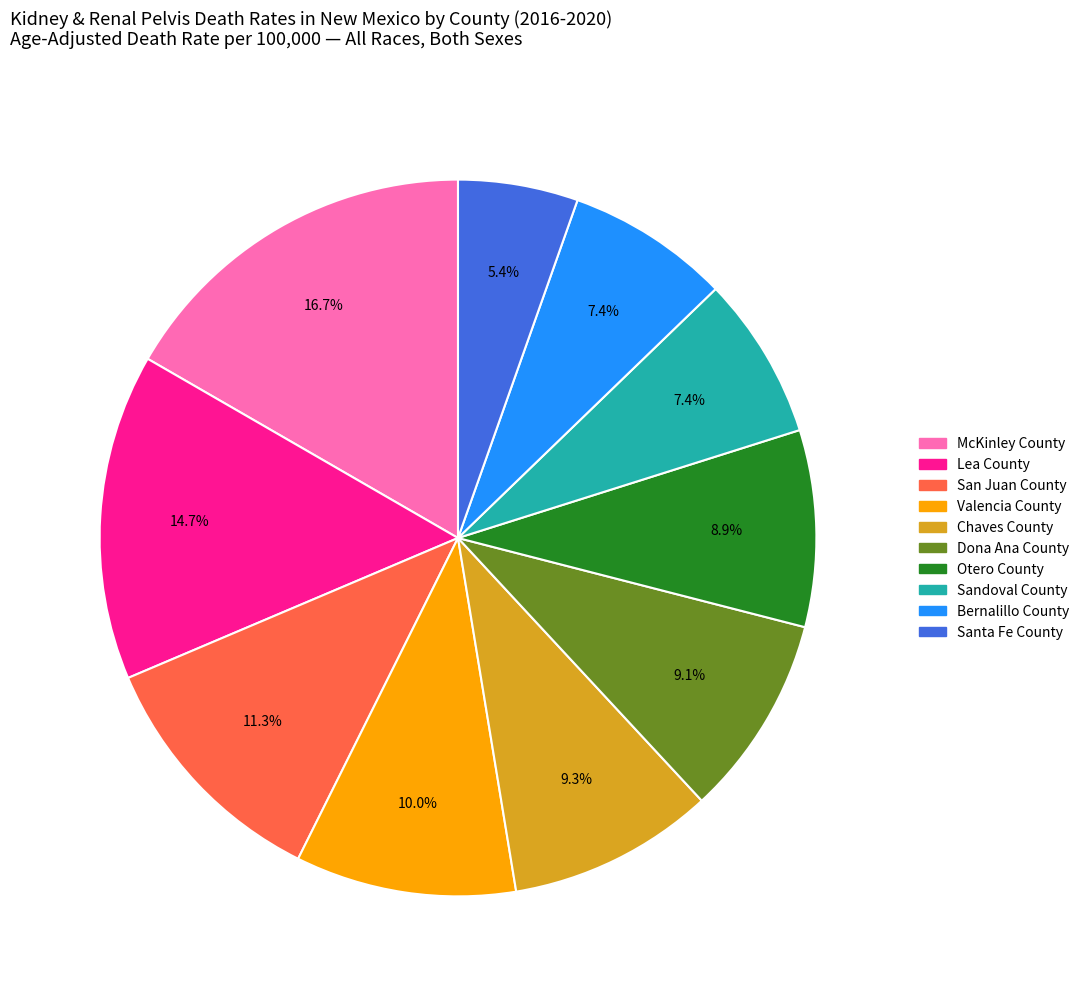

What is the ratio of the value at Otero County to the value at Sandoval County?

1.2